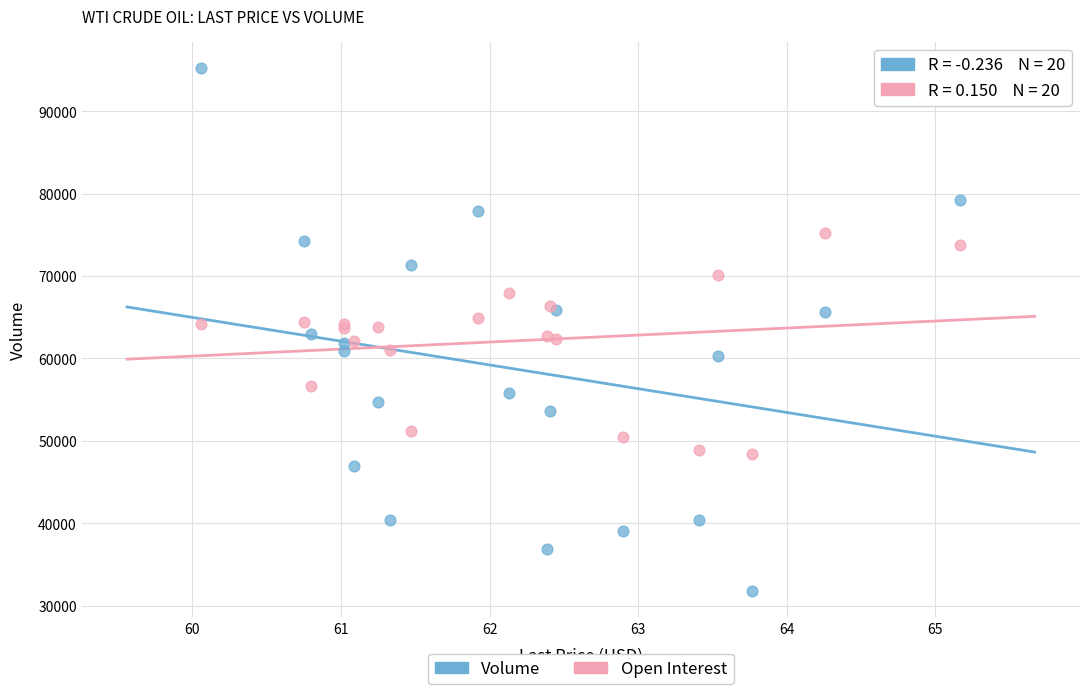

Which series reaches the minimum Y coordinate?

Volume